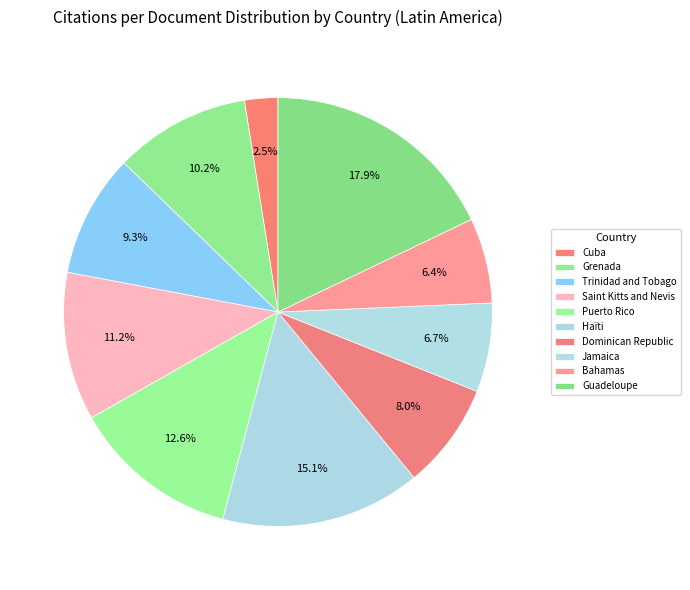

Does Bahamas account for over 50% of the chart?

No